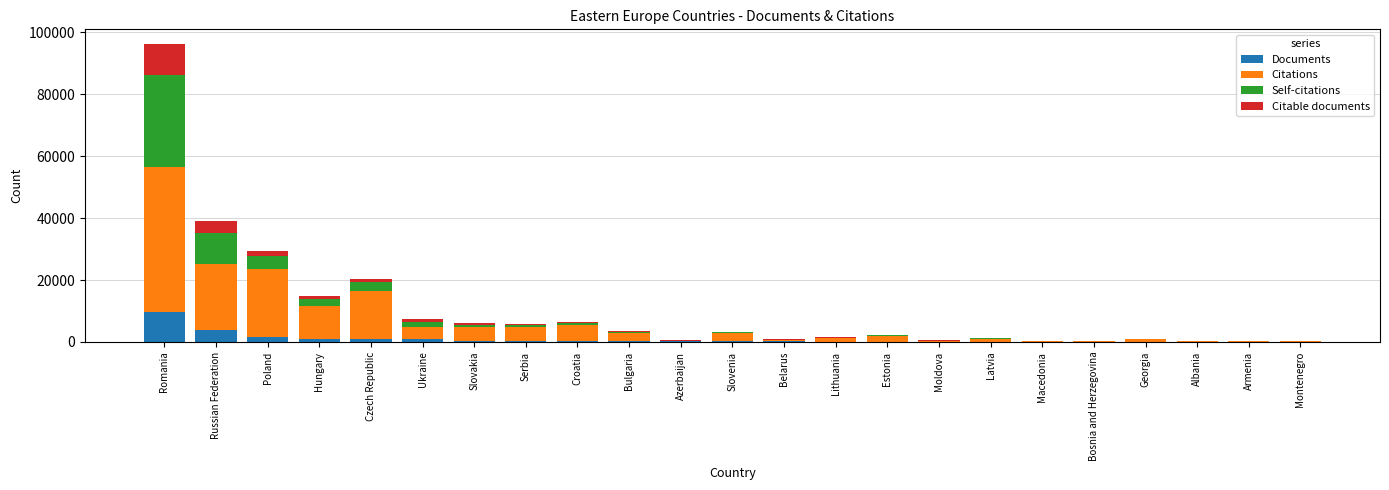

At which category is the sum across all series the highest?

Romania